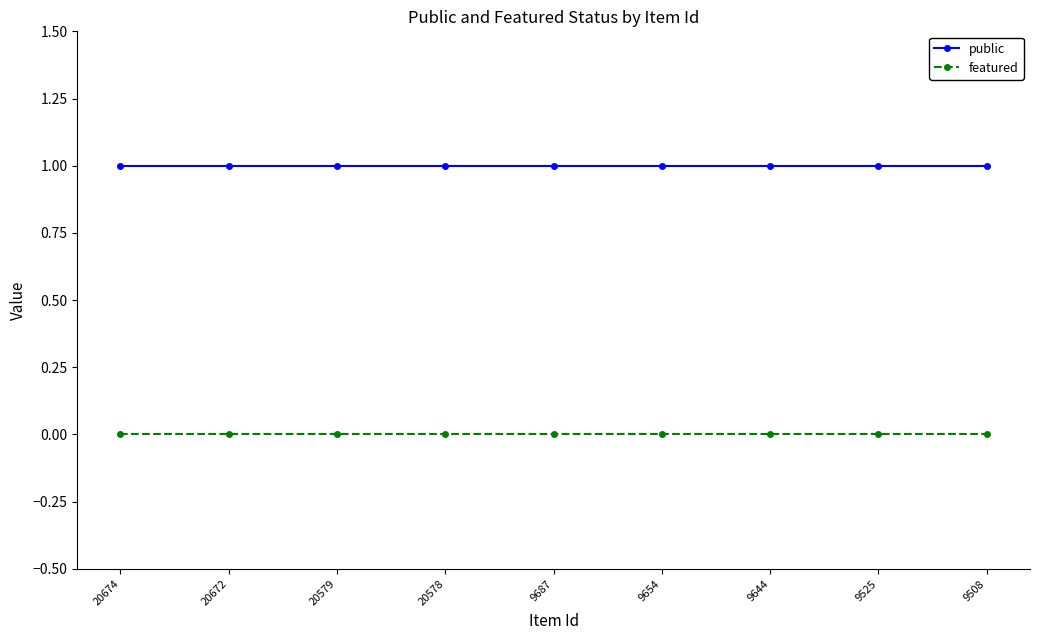

The featured series shows 0 at 9508. True or false?

True